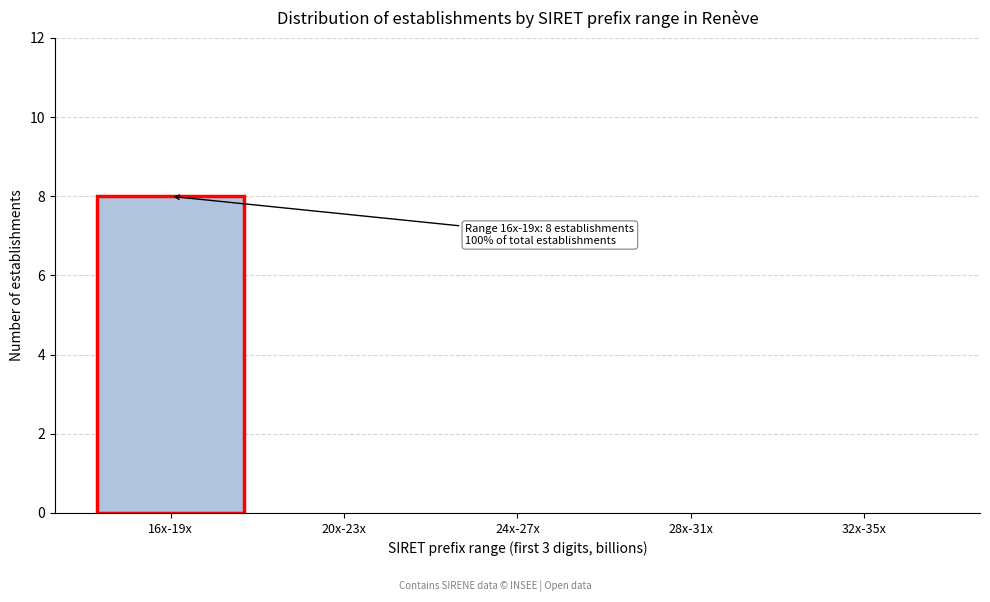

Reading left to right, transcribe all the data shown in this chart.

16x-19x=8	20x-23x=0	24x-27x=0	28x-31x=0	32x-35x=0